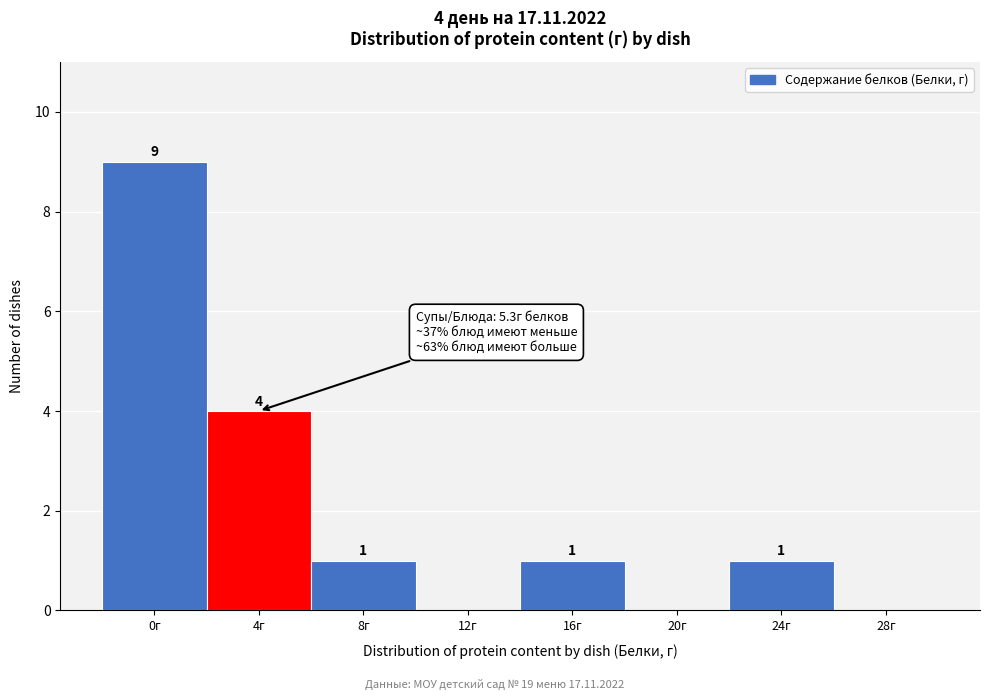

Reading left to right, what are all the values shown in this chart?

0г=9	4г=4	8г=1	12г=0	16г=1	20г=0	24г=1	28г=0